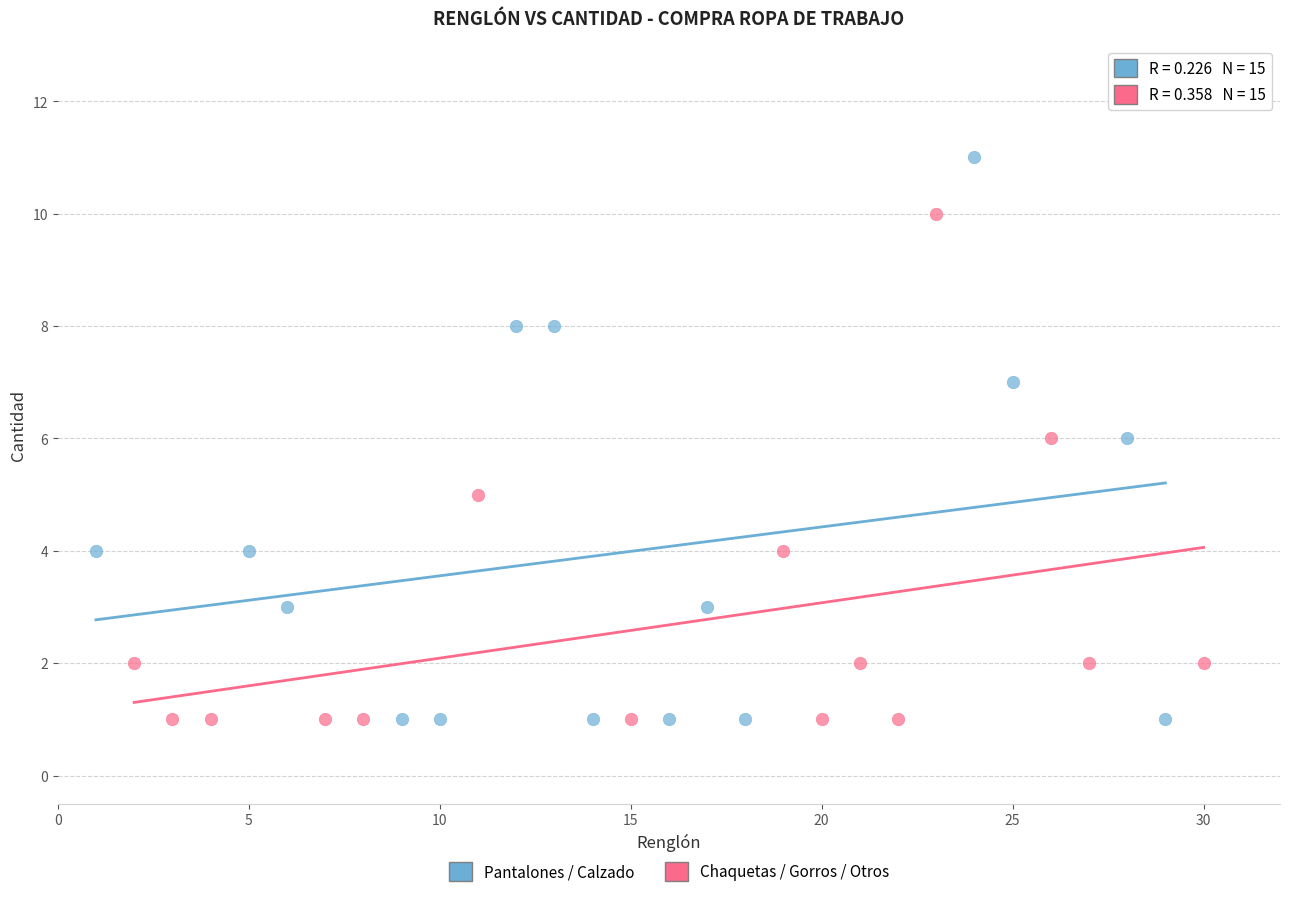

Which series reaches the maximum Y coordinate?

Pantalones / Calzado